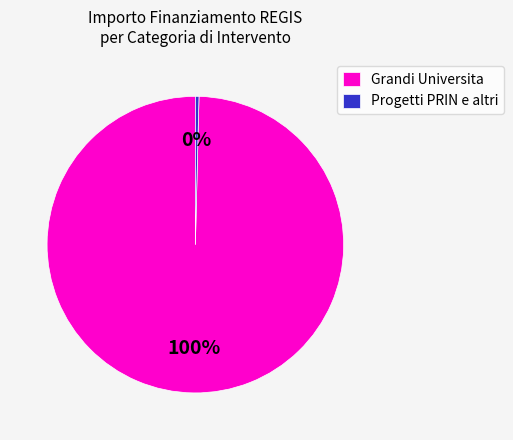

Which slice is the largest?

Grandi Universita